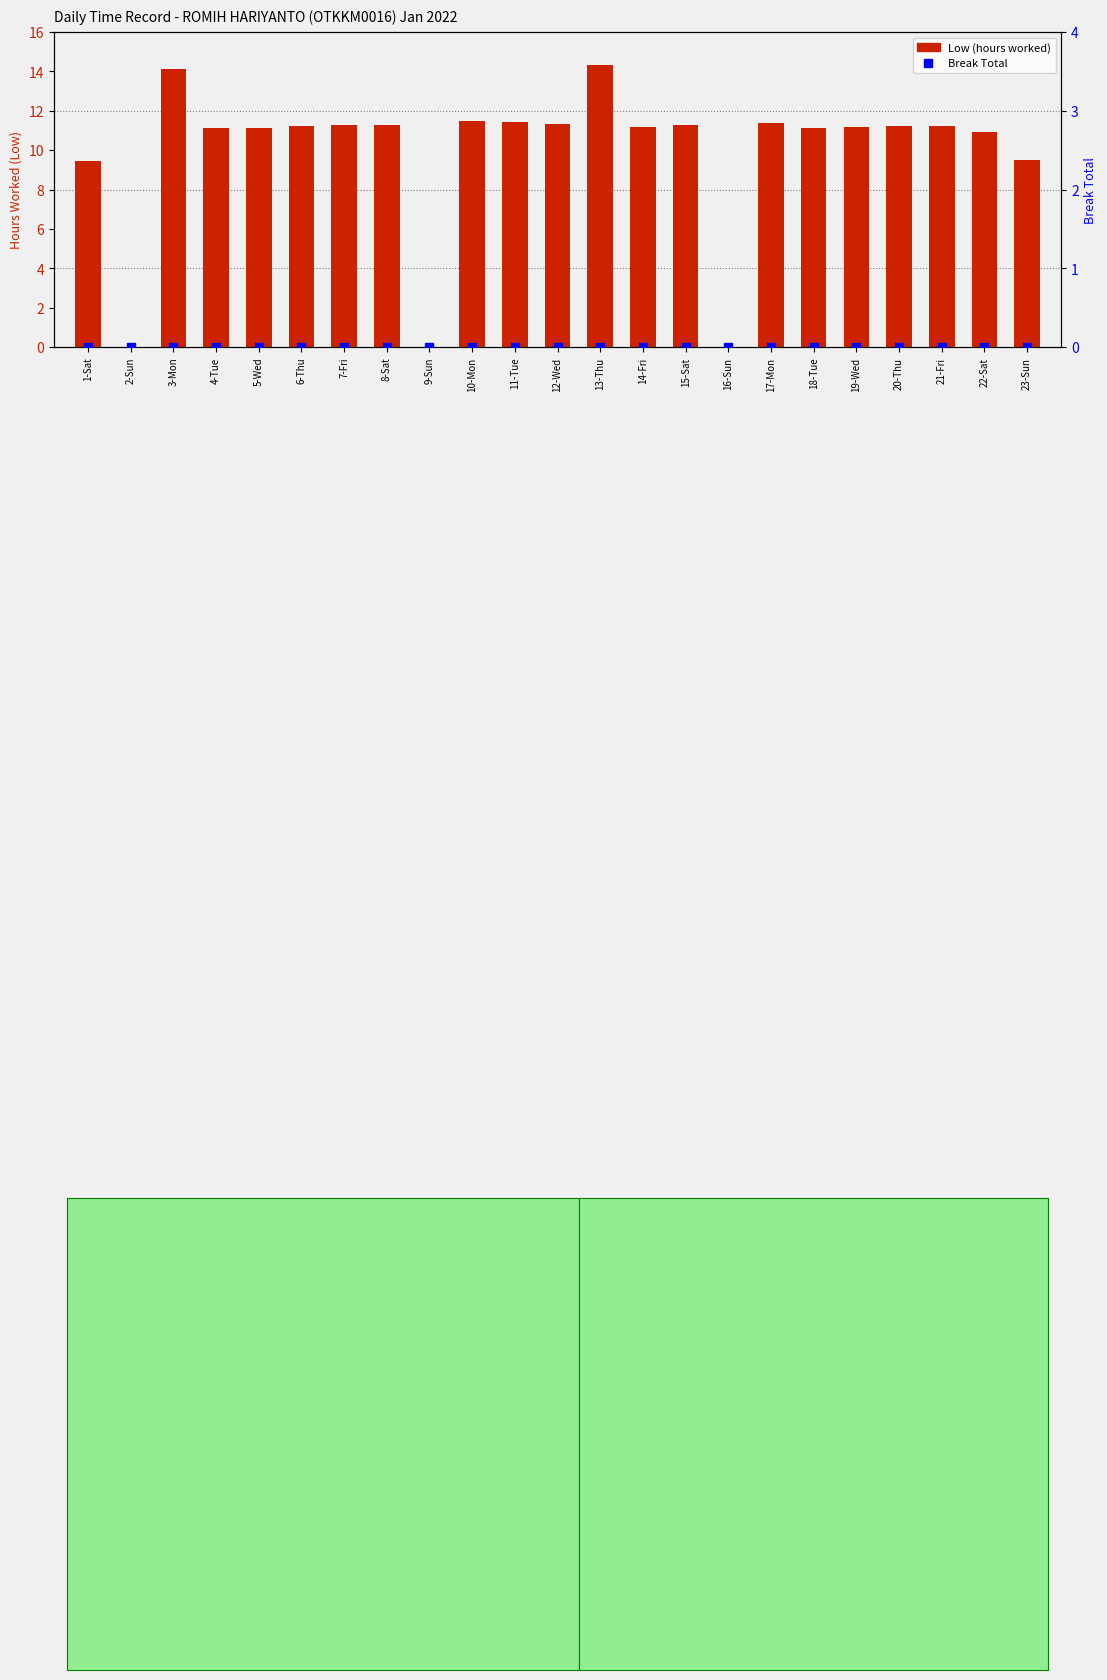

Reading left to right, what are all the values shown in this chart?

Low (hours worked): 1-Sat=9.5	2-Sun=0.0	3-Mon=14.1	4-Tue=11.1	5-Wed=11.1	6-Thu=11.2	7-Fri=11.3	8-Sat=11.3	9-Sun=0.0	10-Mon=11.5	11-Tue=11.4	12-Wed=11.3	13-Thu=14.3	14-Fri=11.2	15-Sat=11.3	16-Sun=0.0	17-Mon=11.4	18-Tue=11.1	19-Wed=11.2	20-Thu=11.2	21-Fri=11.2	22-Sat=10.9	23-Sun=9.5
Break Total: 1-Sat=0.0	2-Sun=0.0	3-Mon=0.0	4-Tue=0.0	5-Wed=0.0	6-Thu=0.0	7-Fri=0.0	8-Sat=0.0	9-Sun=0.0	10-Mon=0.0	11-Tue=0.0	12-Wed=0.0	13-Thu=0.0	14-Fri=0.0	15-Sat=0.0	16-Sun=0.0	17-Mon=0.0	18-Tue=0.0	19-Wed=0.0	20-Thu=0.0	21-Fri=0.0	22-Sat=0.0	23-Sun=0.0